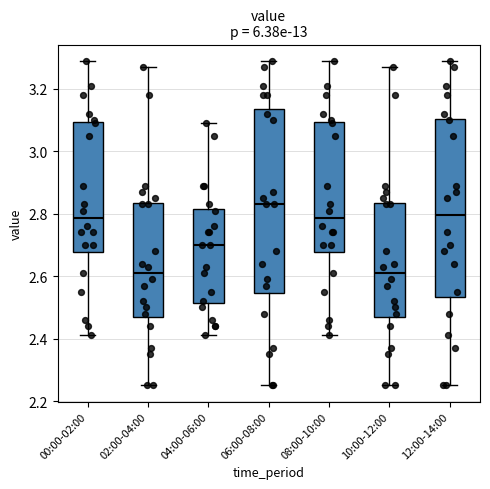

Reading left to right, transcribe this box plot: for each box, give where its median line is, the range the box spans, and where its two whiskers end, as read against the y-axis. The values are not printed on the chart, so give them approximately, as read against the axis.

00:00-02:00: median 2.78, box 2.68 to 3.10, whiskers 2.42 to 3.30
02:00-04:00: median 2.62, box 2.48 to 2.84, whiskers 2.26 to 3.28
04:00-06:00: median 2.70, box 2.52 to 2.82, whiskers 2.42 to 3.10
06:00-08:00: median 2.84, box 2.54 to 3.14, whiskers 2.26 to 3.30
08:00-10:00: median 2.78, box 2.68 to 3.10, whiskers 2.42 to 3.30
10:00-12:00: median 2.62, box 2.48 to 2.84, whiskers 2.26 to 3.28
12:00-14:00: median 2.80, box 2.54 to 3.10, whiskers 2.26 to 3.30